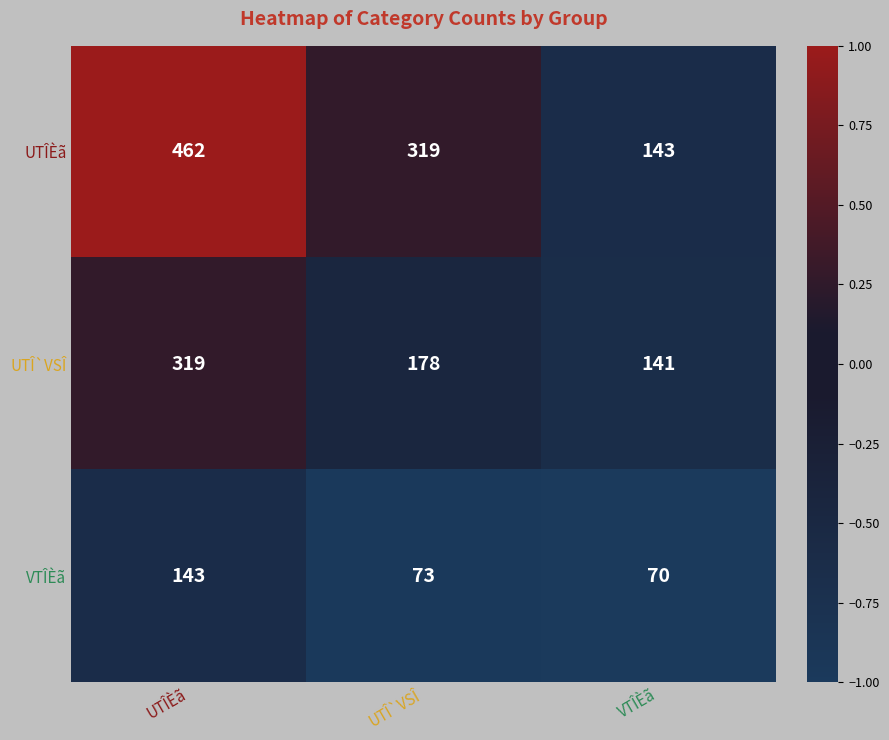

What is the difference between the maximum and minimum values in the VTÎÈã series?

73